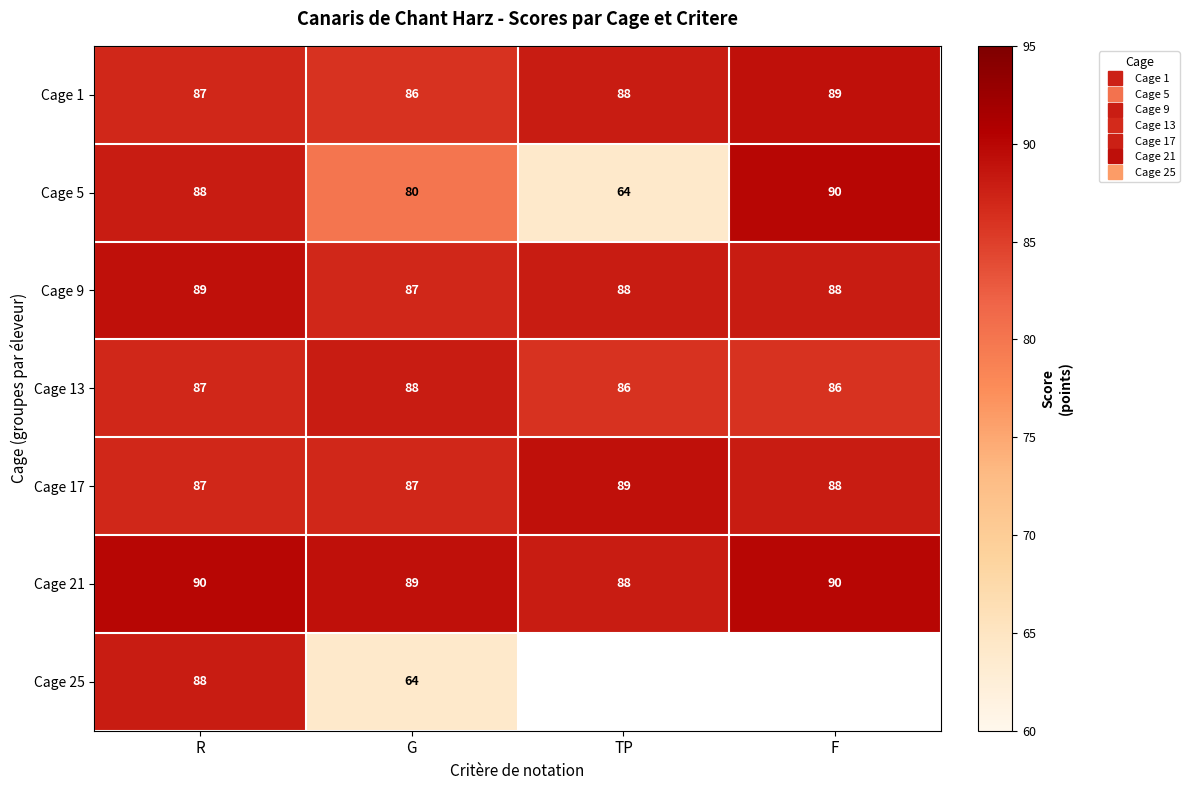

At which category is the sum across all series the highest?

R